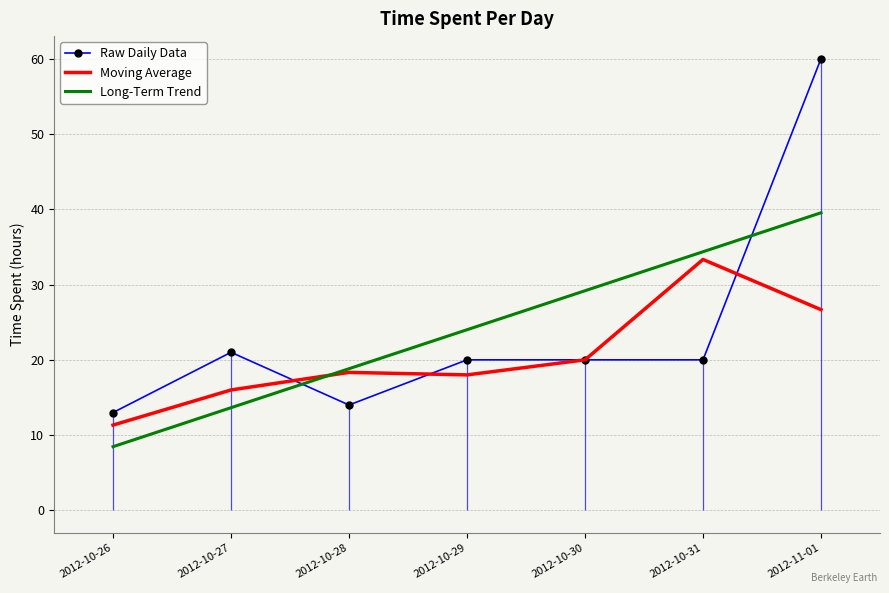

Which series has the widest spread of values?

Raw Daily Data